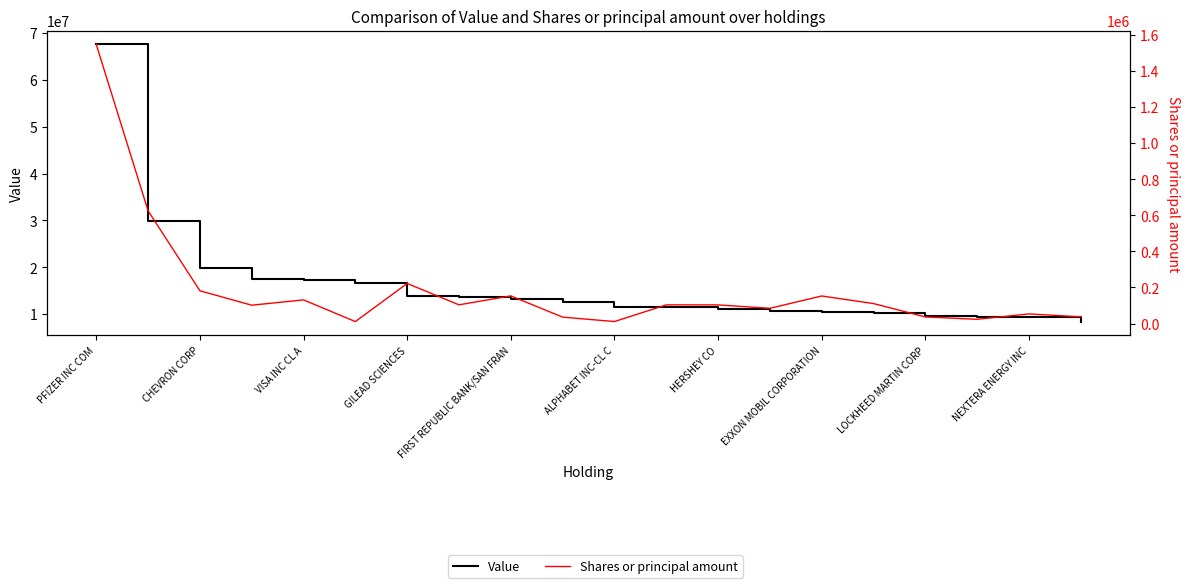

True or false: Shares or principal amount and Value cross at least once.

False